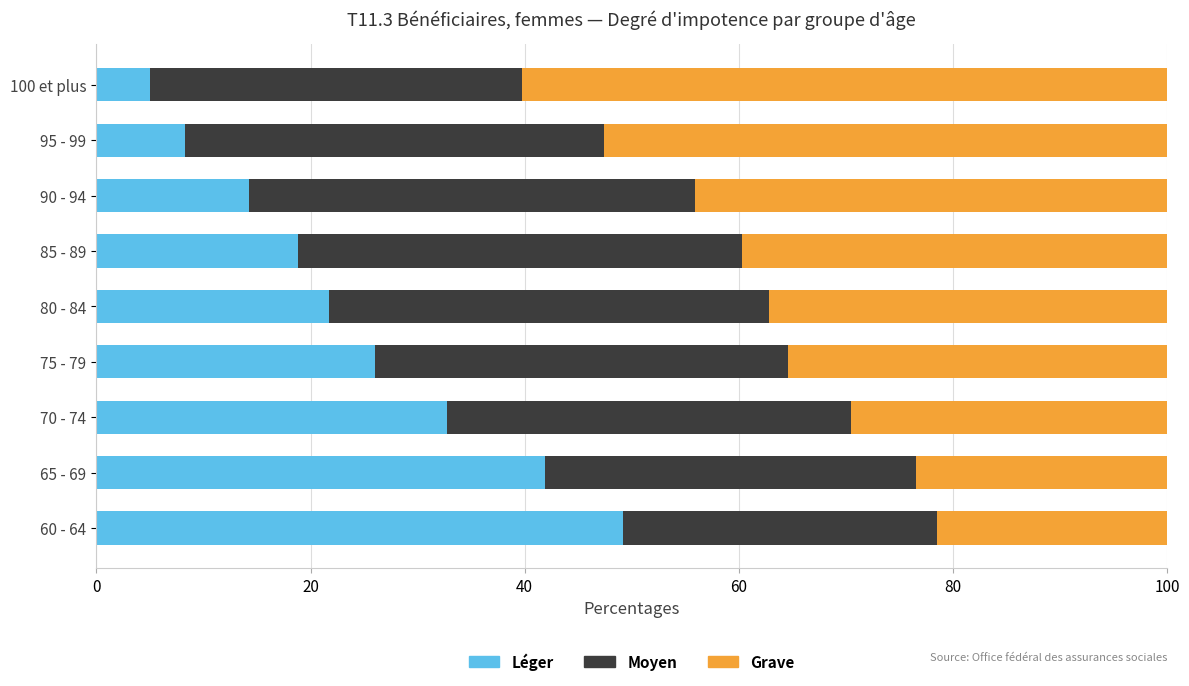

What is the total value across all series at 70 - 74?

100.0